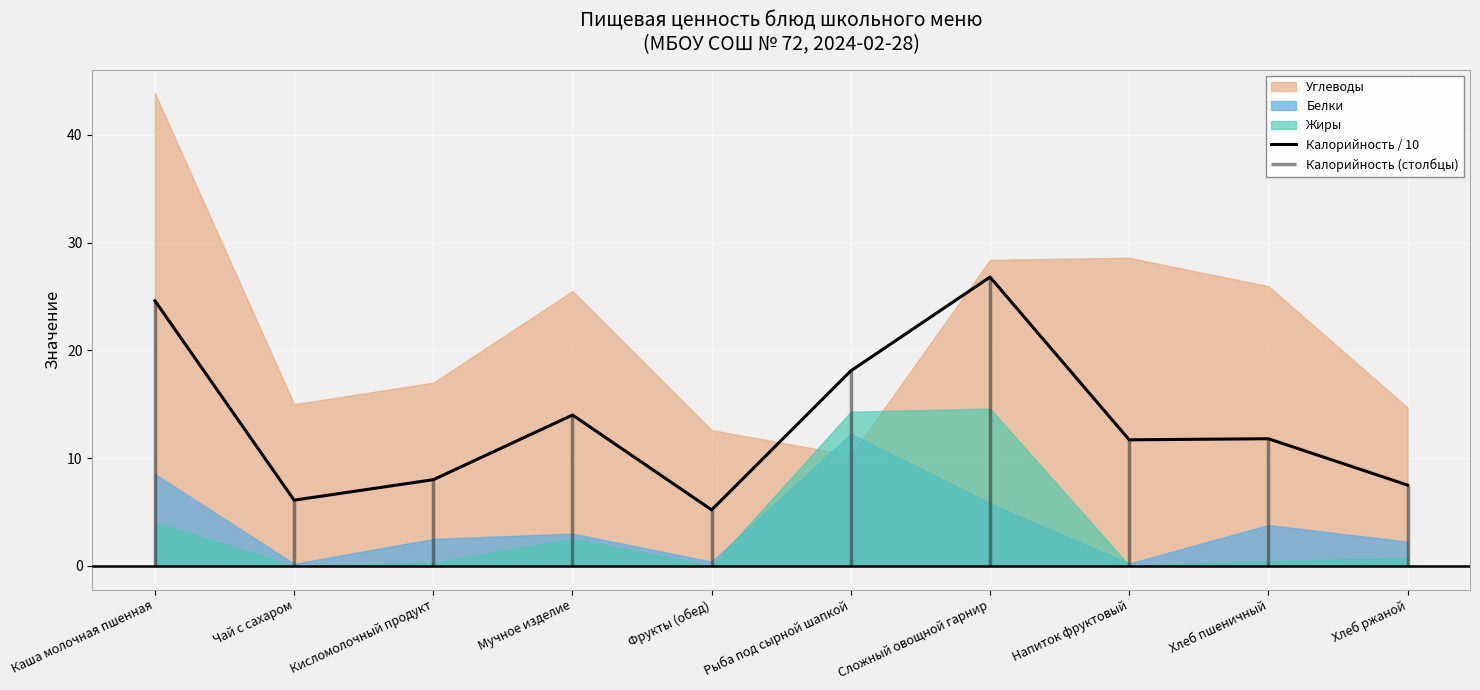

Between Каша молочная пшенная and Фрукты (обед), which is larger?

Каша молочная пшенная